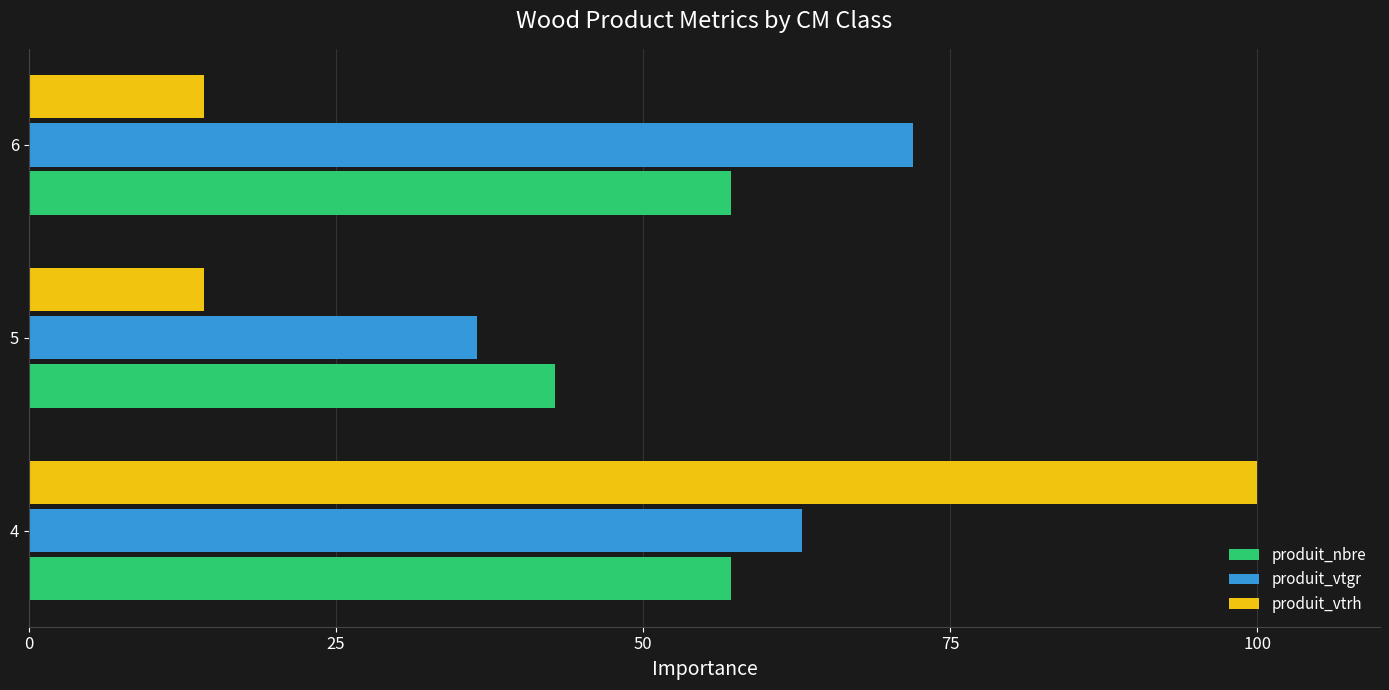

How many data points in produit_vtgr are less than 62?

1